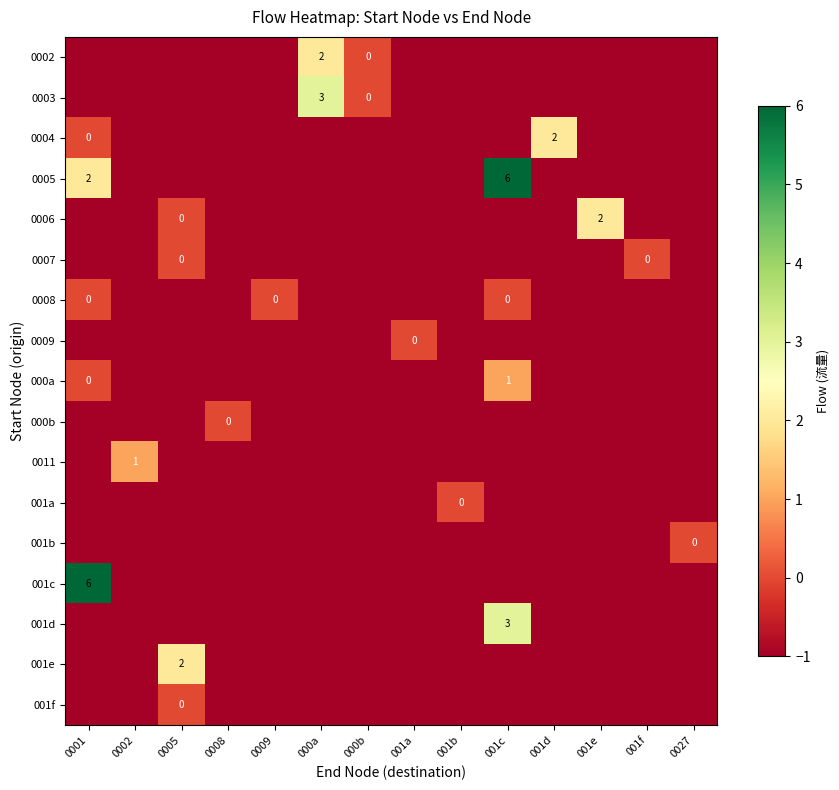

True or false: row_4 has a value of 1 at 001e.

False